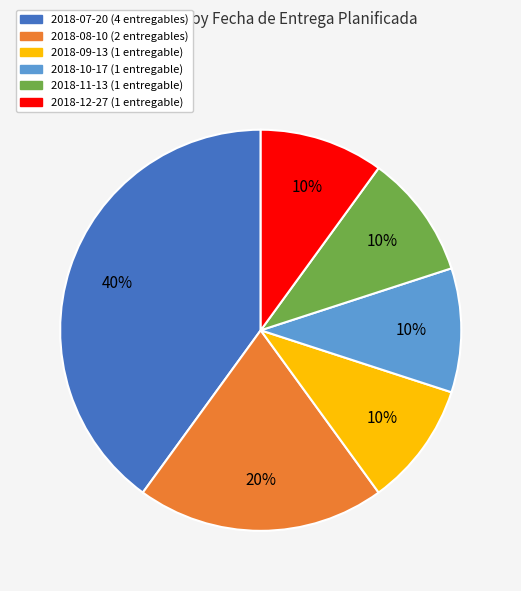

The 2018-12-27 slice represents 17% of the pie. True or false?

False